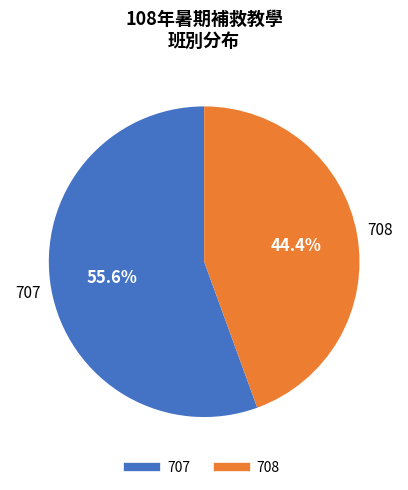

How many segments does this pie chart have?

2